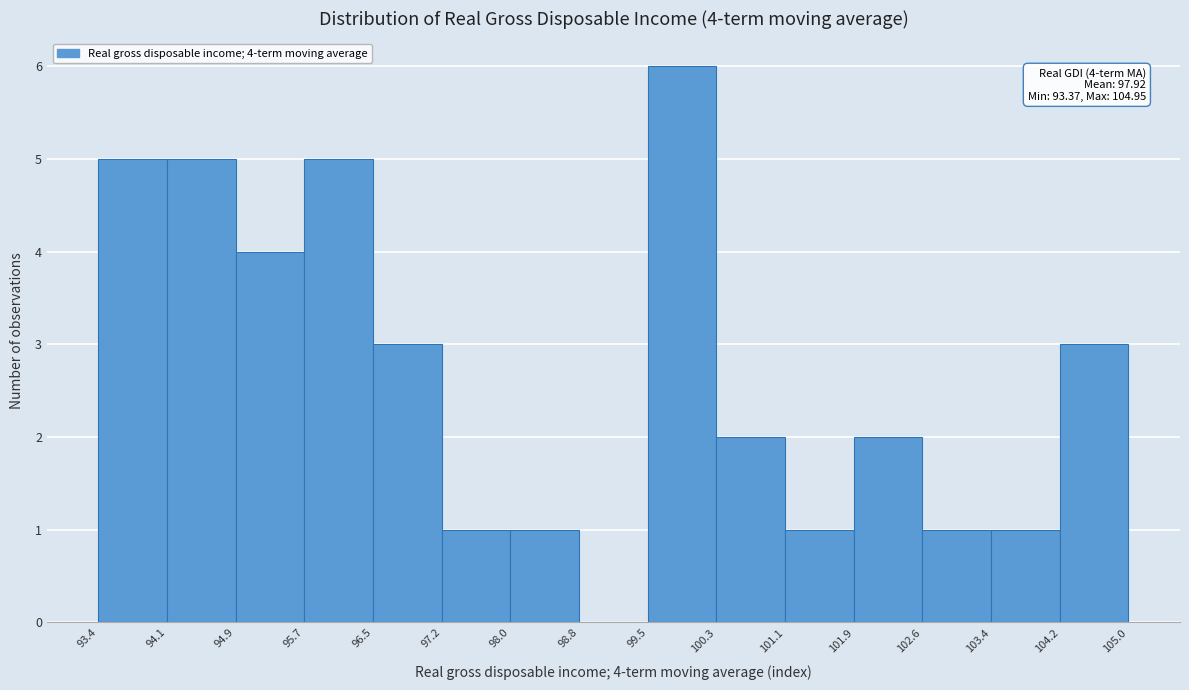

Over which range of the x-axis is the bar tallest?

99.5 to 100.3